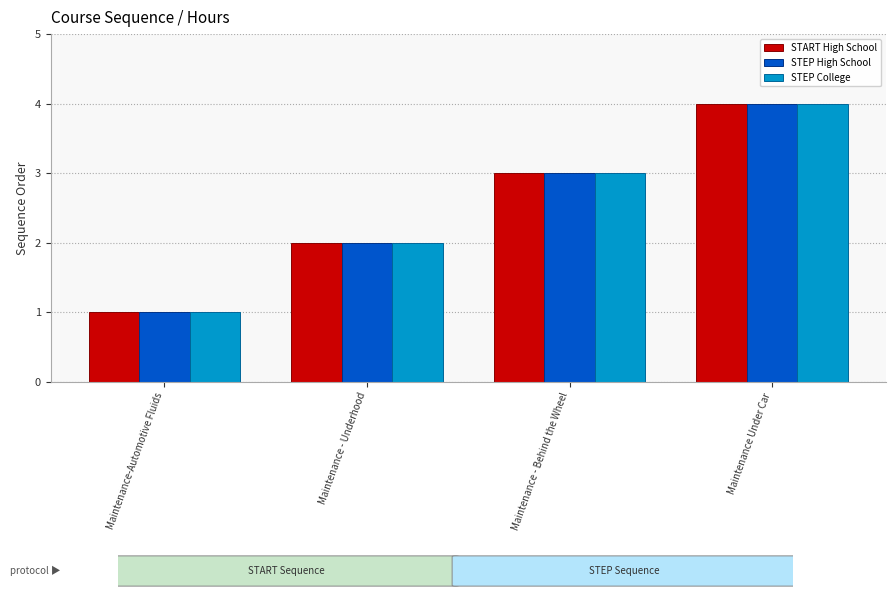

At which category is the sum across all series the highest?

Maintenance Under Car